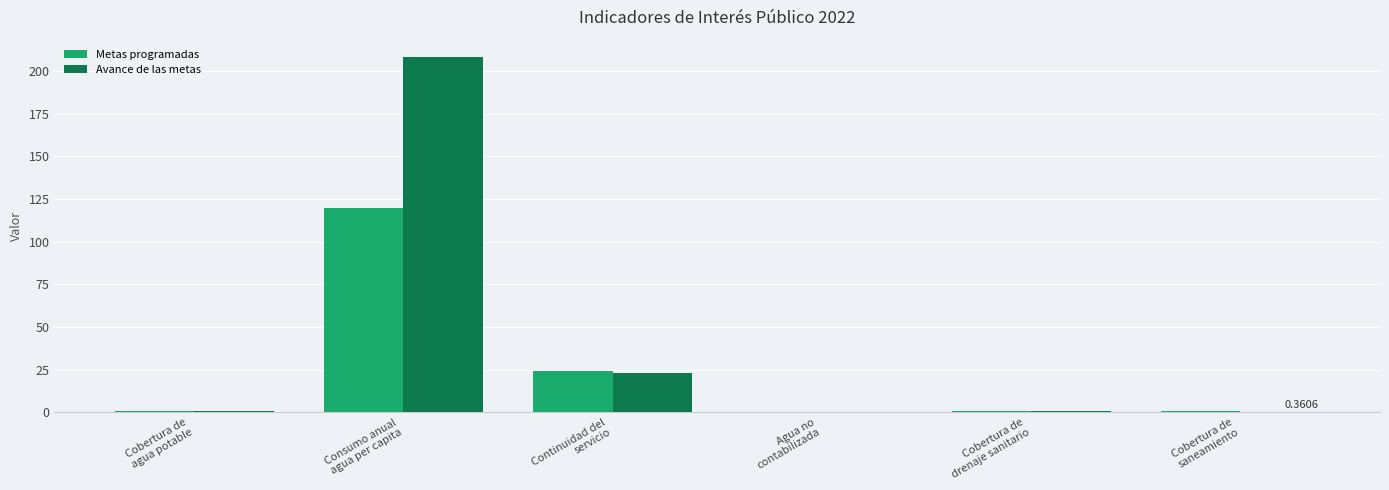

Which series has the largest total across all categories?

Avance de las metas